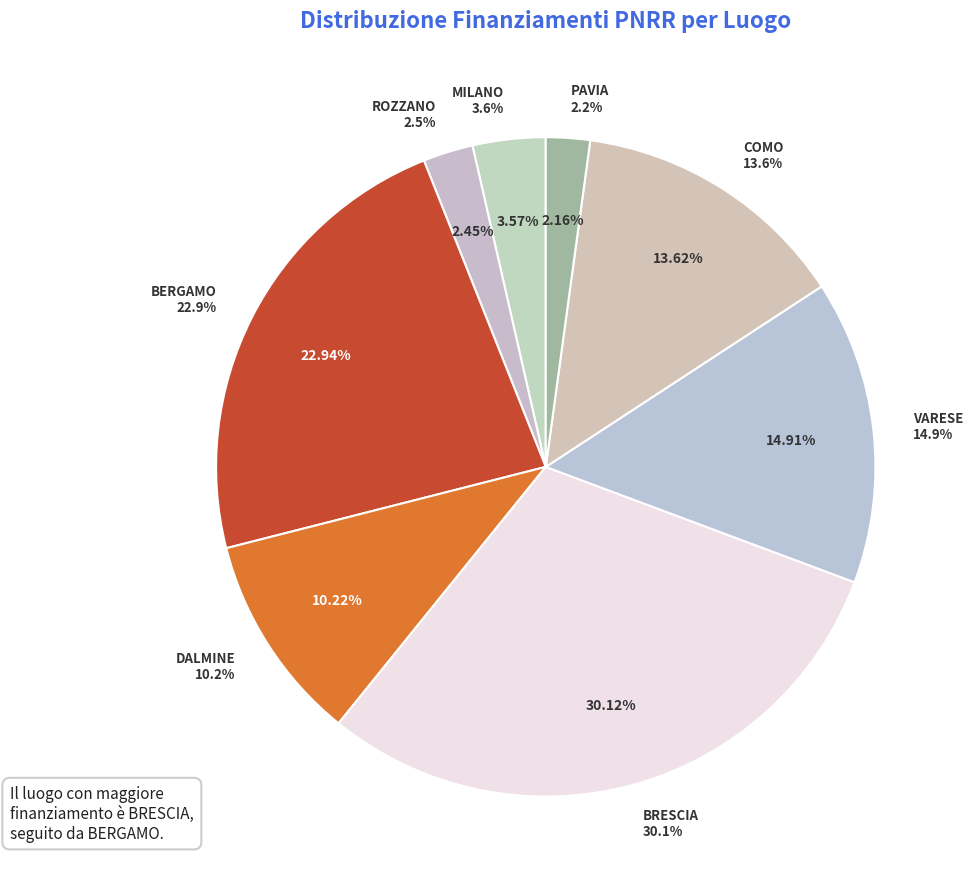

Which category has the biggest portion of the pie?

BRESCIA (D53D23004110006)